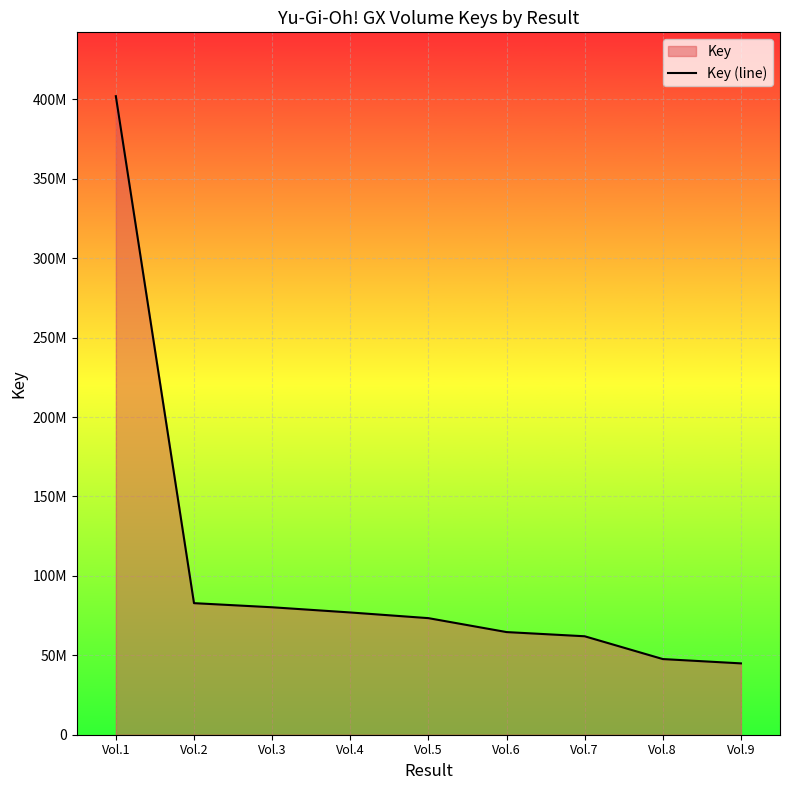

True or false: there are more than 1 points higher than both neighbors.

False